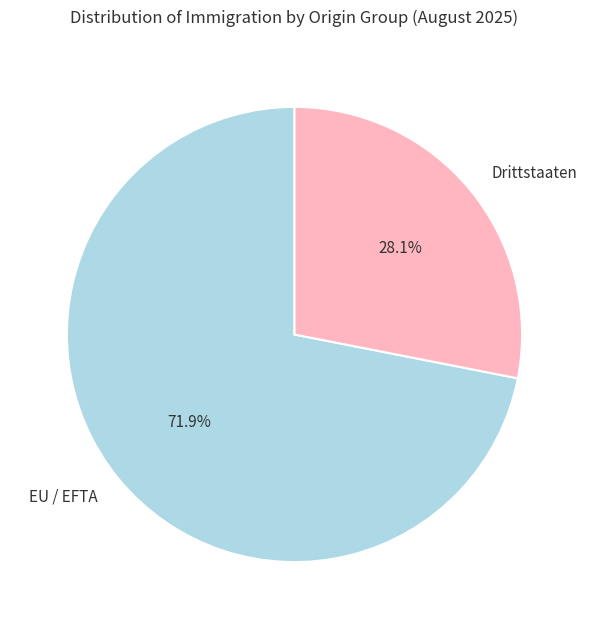

Which category has the smallest portion of the pie?

Drittstaaten